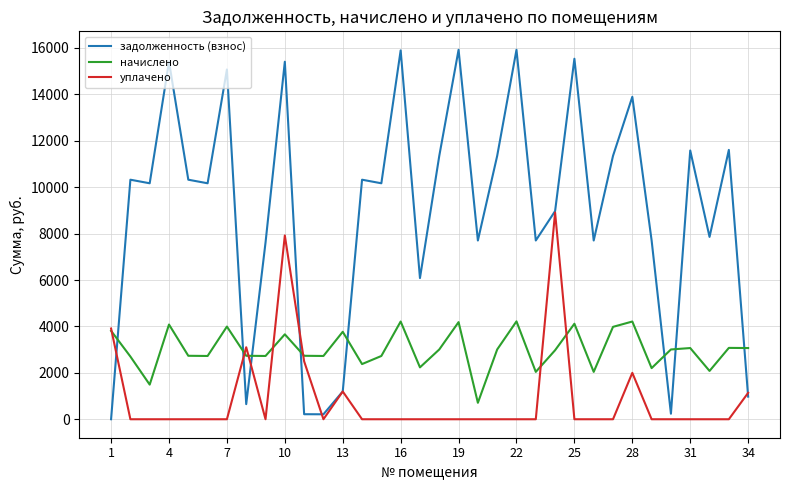

What is the highest value of the задолженность (взнос) series?

15921.6